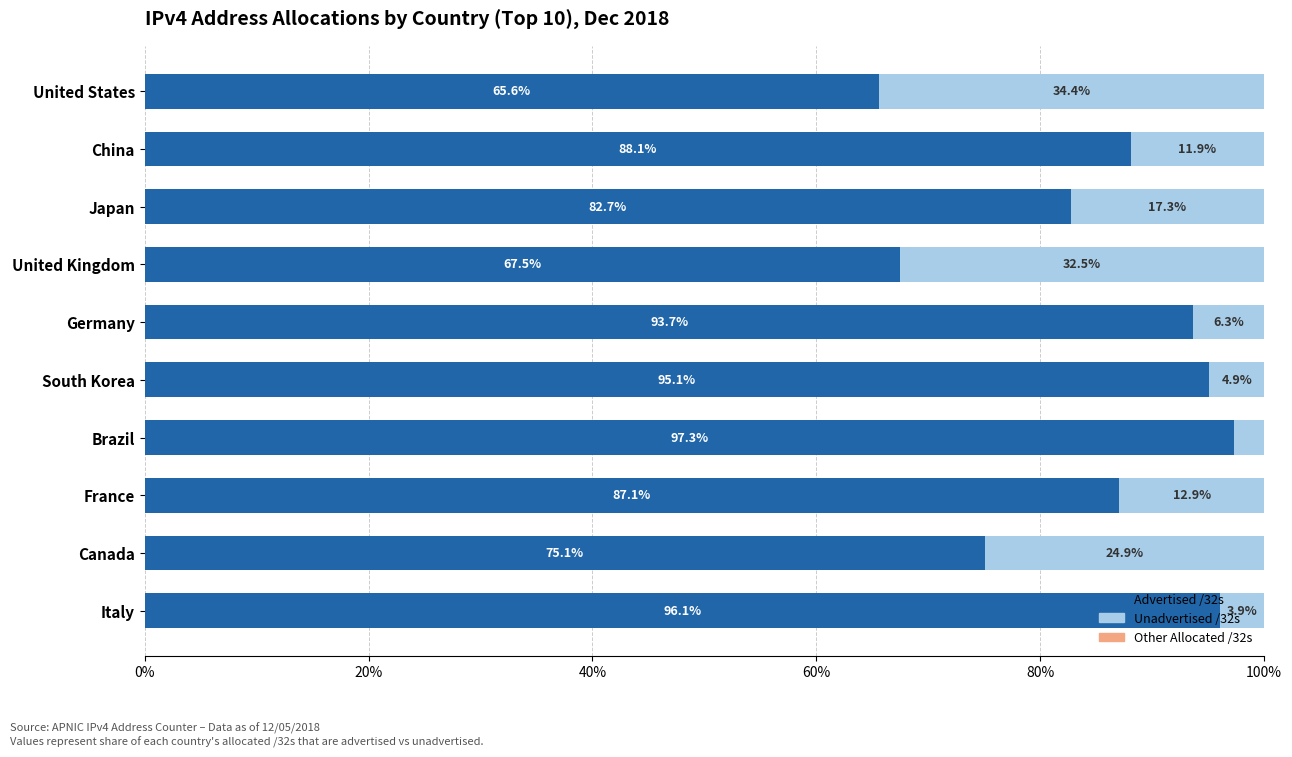

True or false: Advertised /32s has a value of 67.5 at United Kingdom.

True